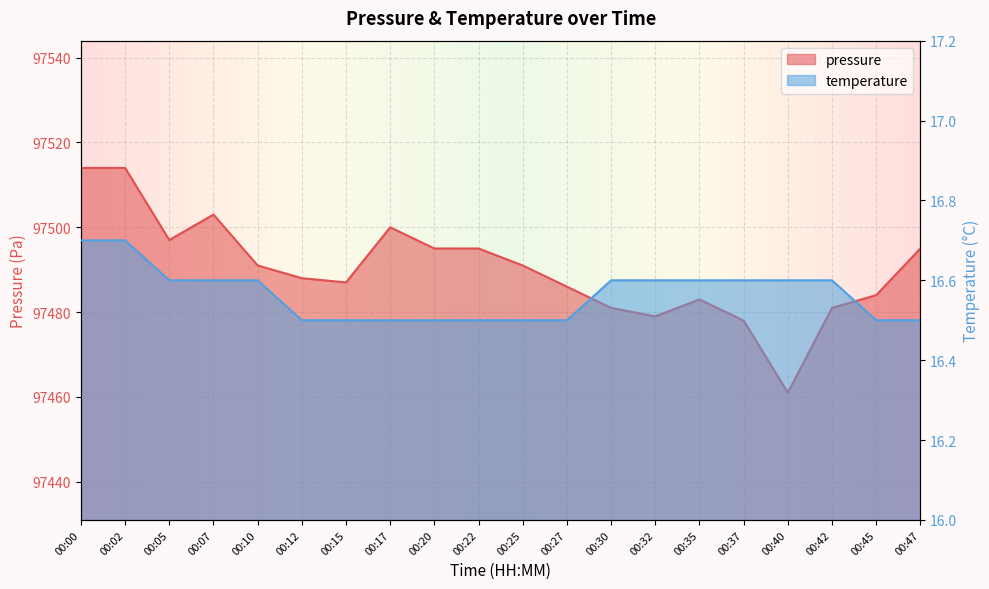

Which series has the largest total across all categories?

pressure